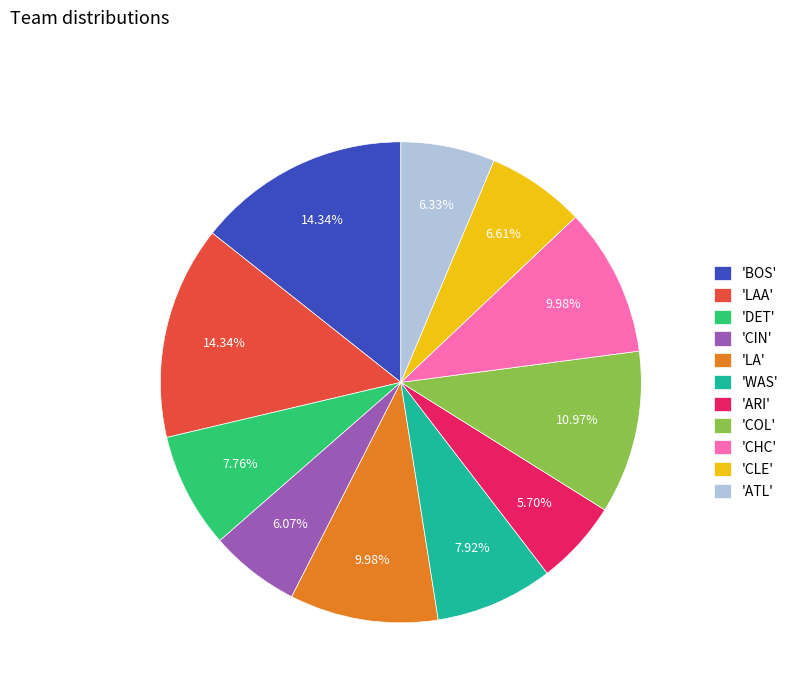

Is there any slice that represents more than half of the pie?

No